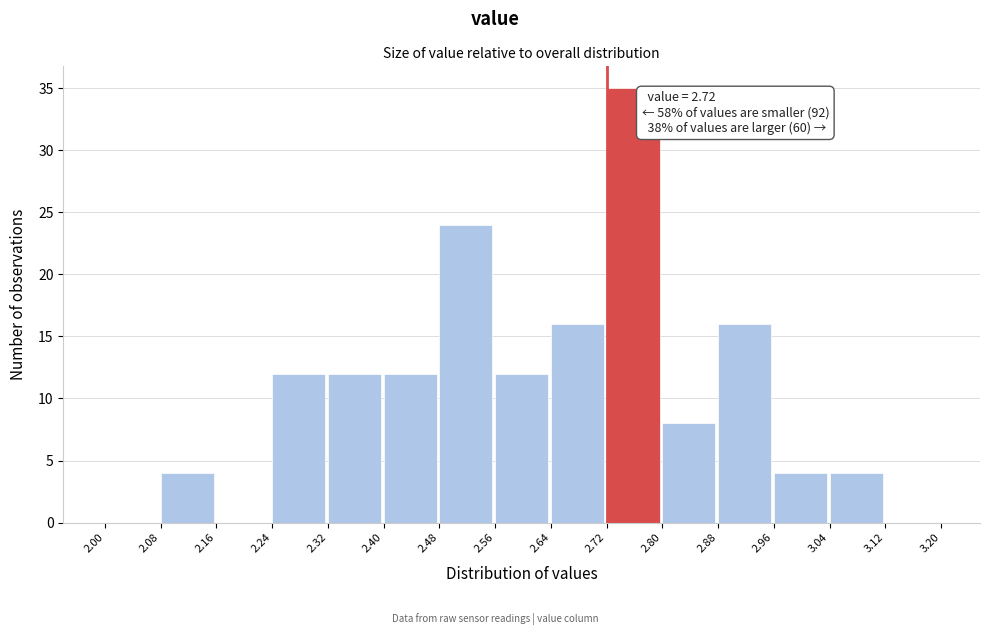

Which range on the x-axis has the tallest bar?

2.72 to 2.80